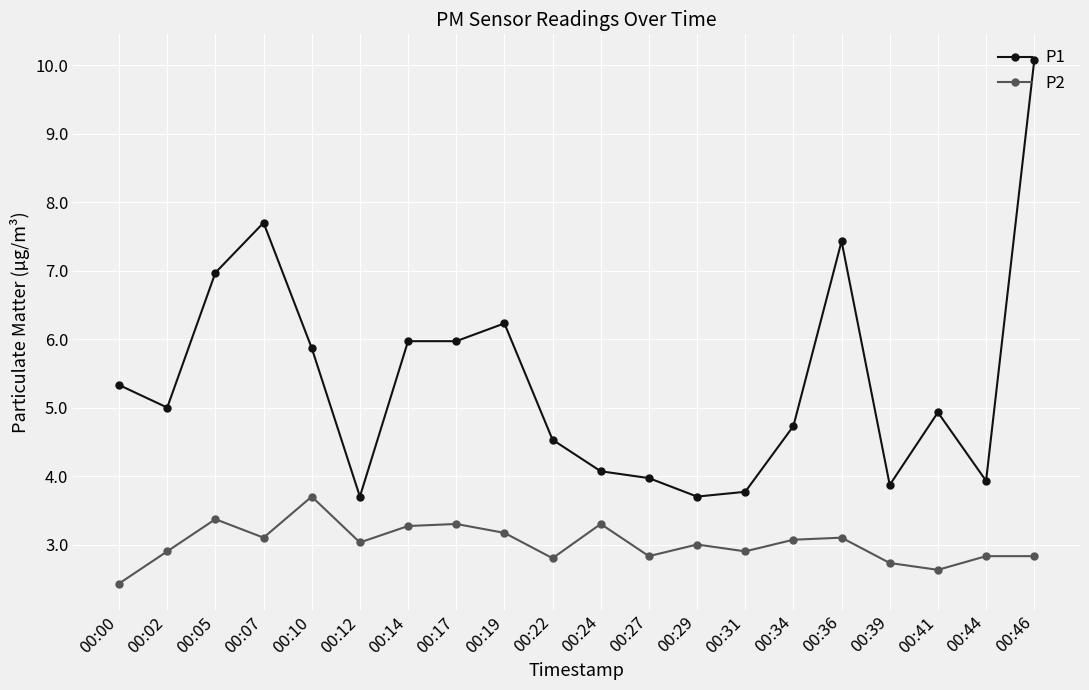

What is the sum of all P1 values?

107.7